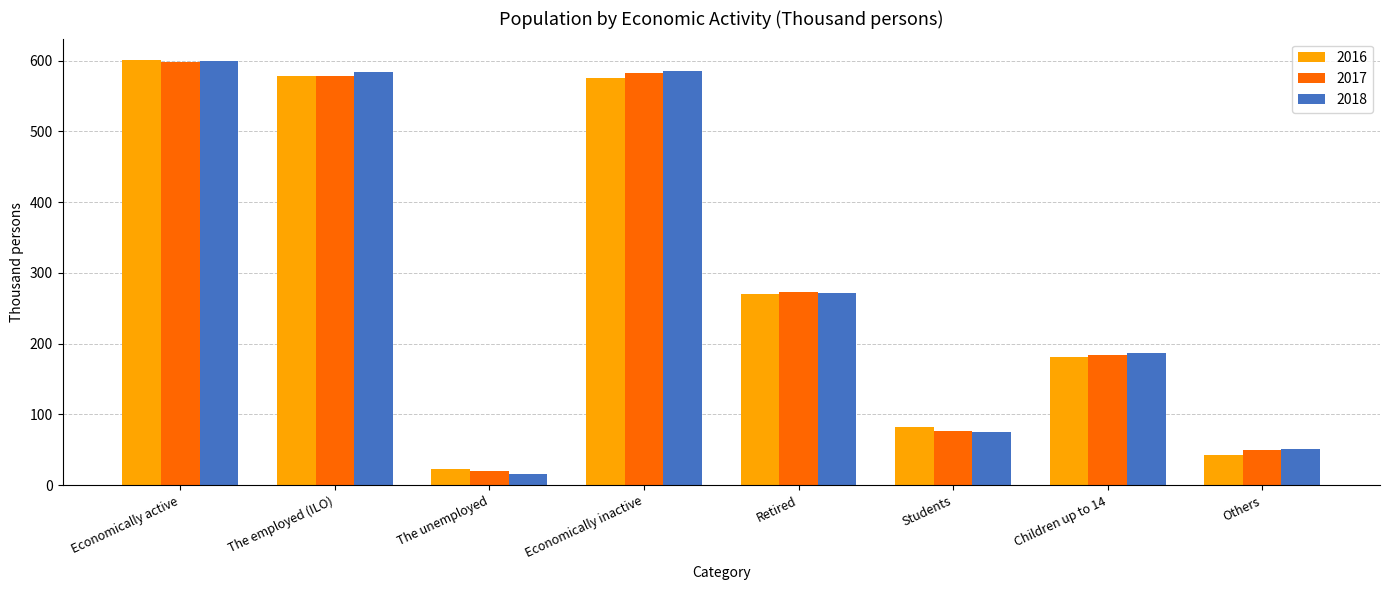

What is the total value across all series at Retired?

813.9